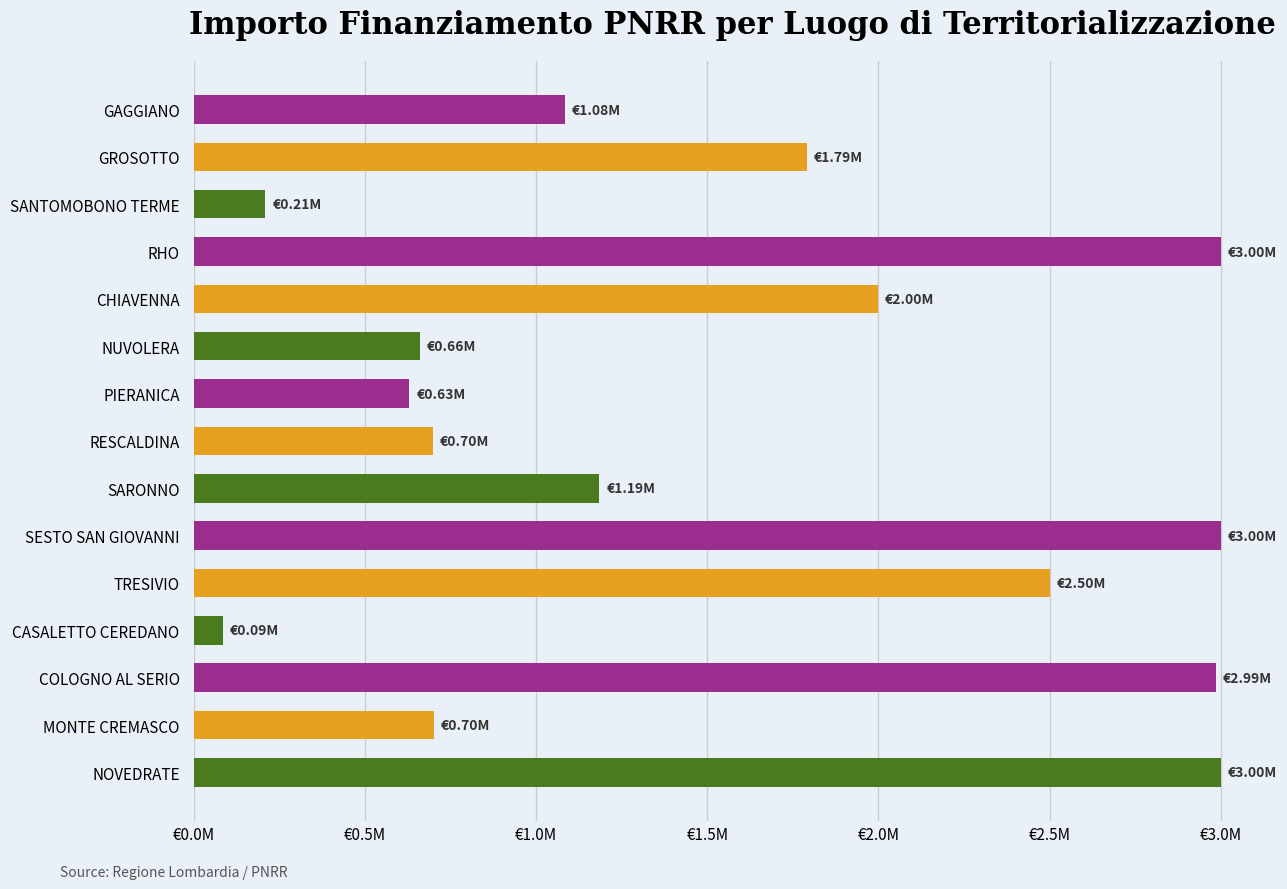

Where does the data first go above 1185000?

GROSOTTO